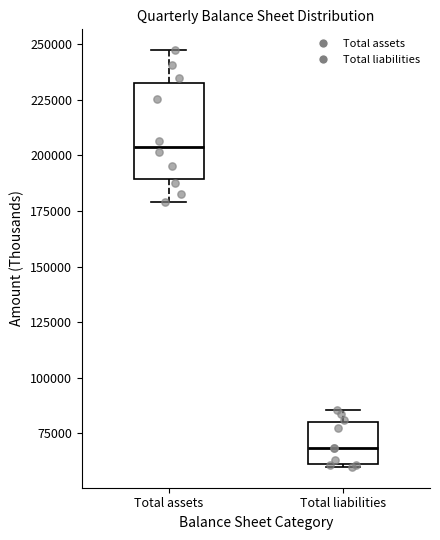

Reading left to right, read every box against the y-axis: the position of its median line, the range the box covers, and the ends of its whiskers. The values are not printed on the chart, so give them approximately, as read against the axis.

Total assets: median 205000, box 190000 to 230000, whiskers 180000 to 245000
Total liabilities: median 70000, box 60000 to 80000, whiskers 60000 (just below the box's lower edge) to 85000